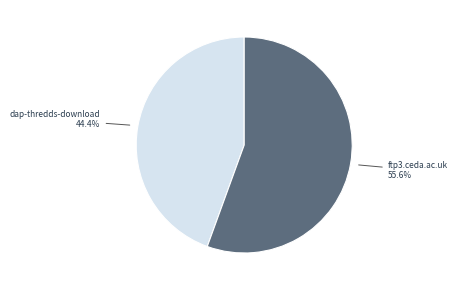

To the nearest percent, what is the average slice percentage?

50%